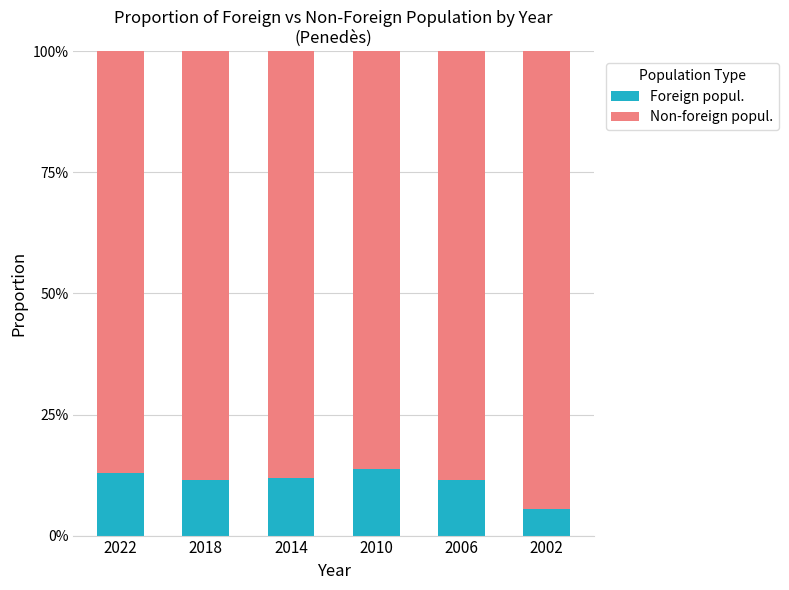

What is the difference between the maximum and minimum values in the Foreign popul. series?

8.2